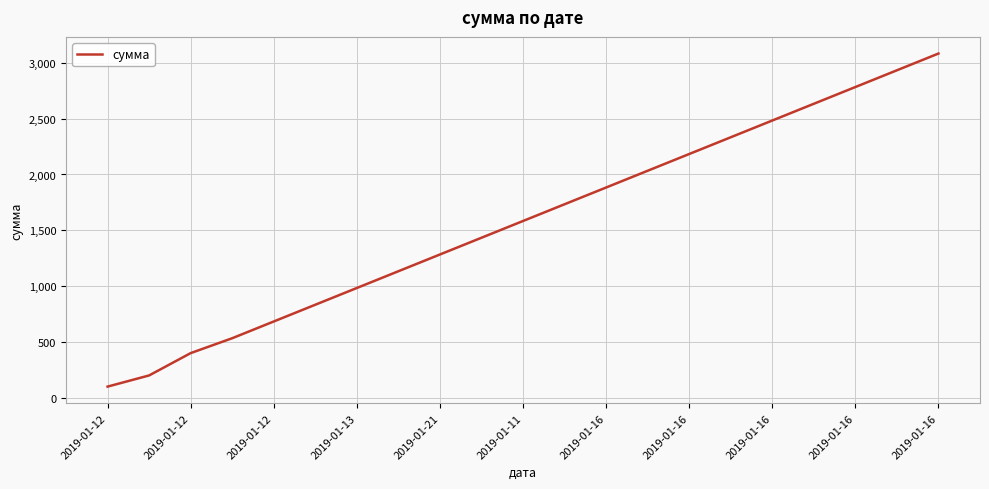

What is the difference between the maximum and minimum values?

2983.3